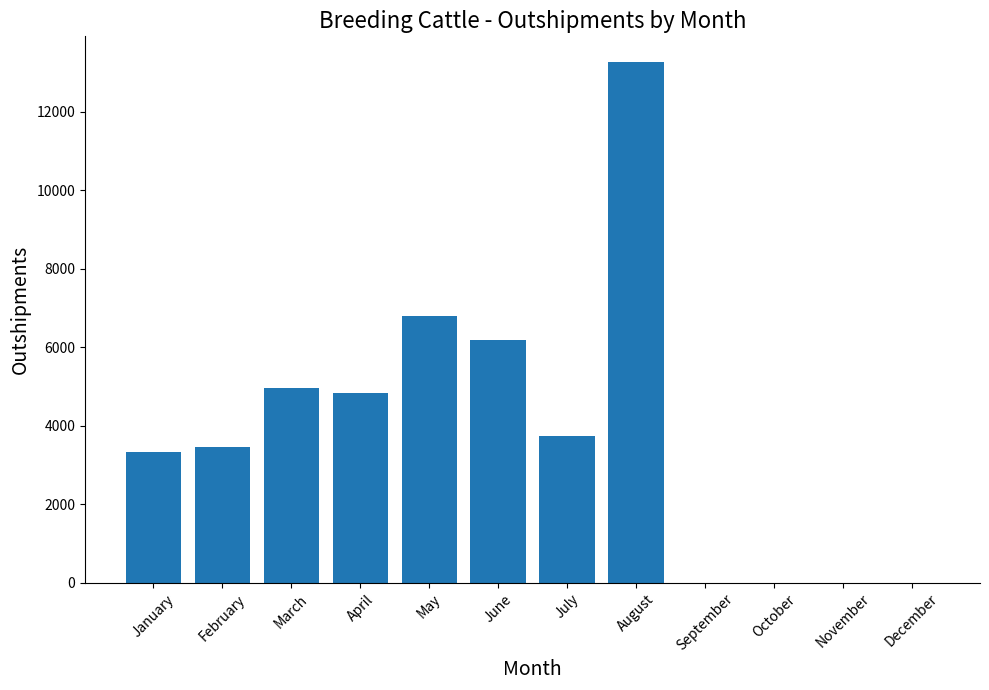

The chart shows a value of 0 at September. True or false?

True